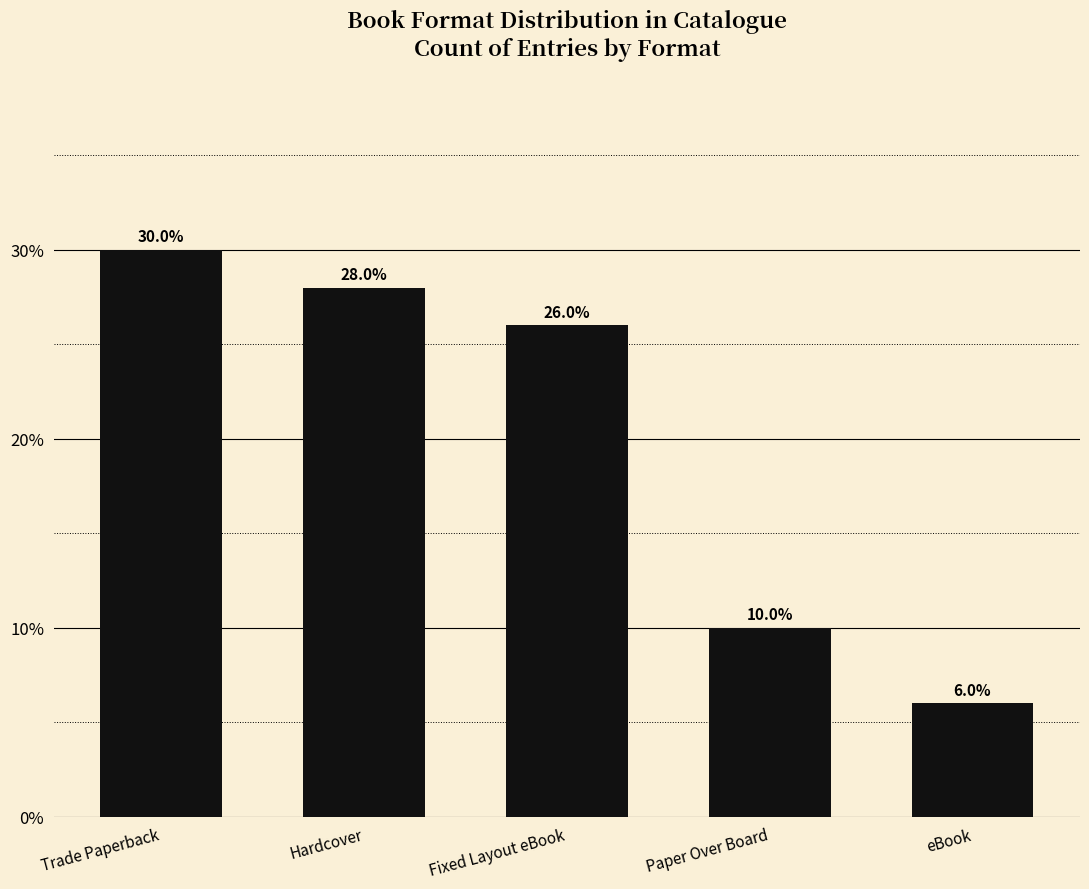

What is the sum of all values?

1.0